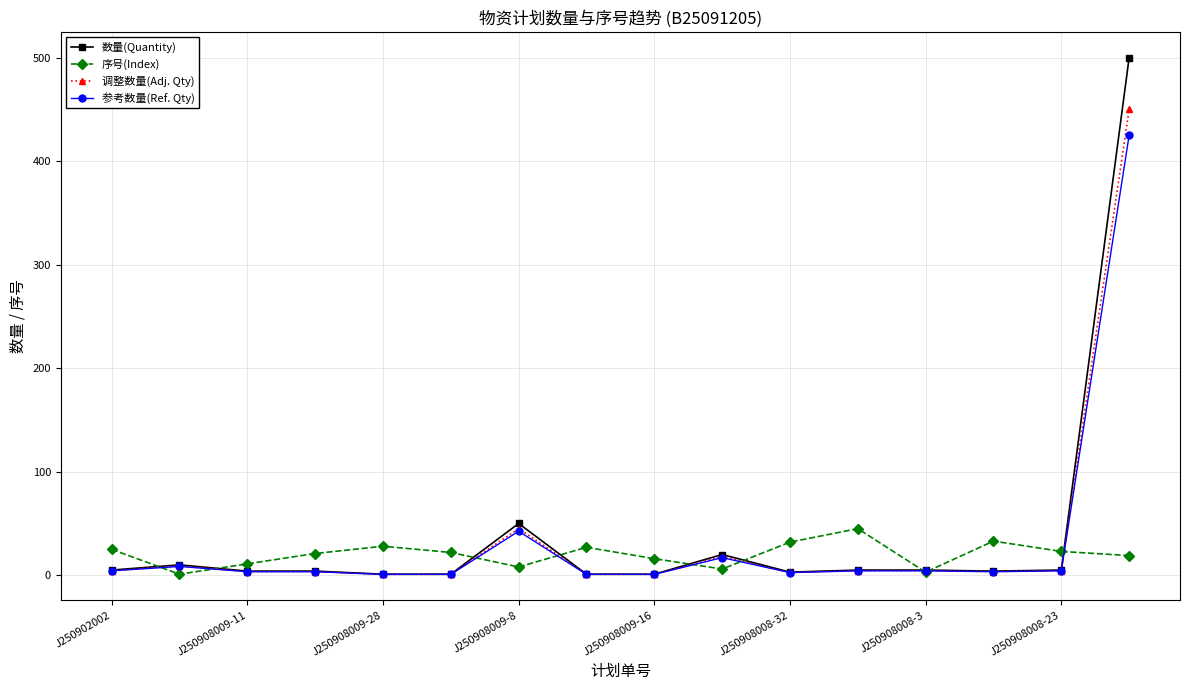

Which series has the widest spread of values?

数量(Quantity)